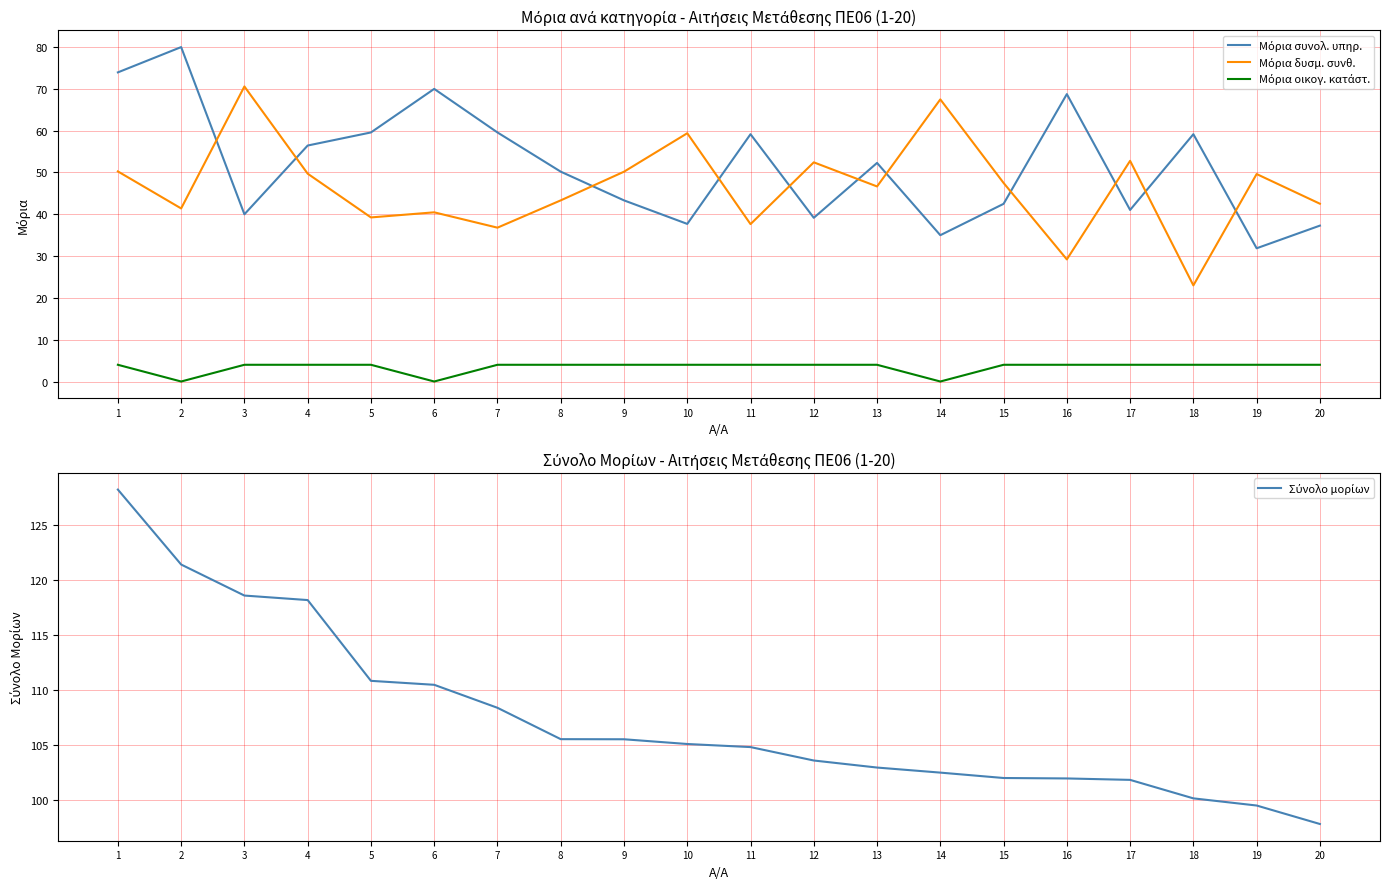

At which label does Σύνολο μορίων reach its minimum?

20